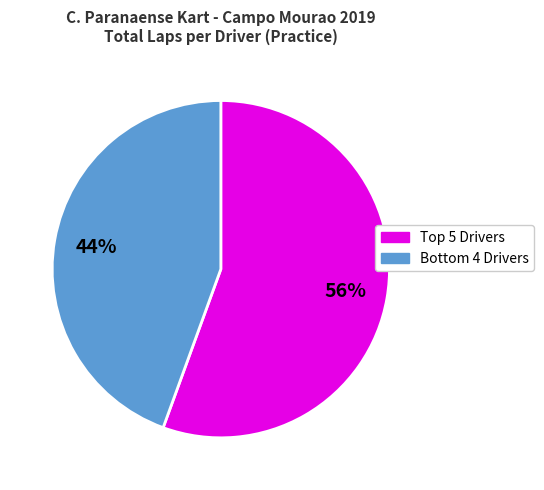

To the nearest percent, what is the average slice percentage?

50%